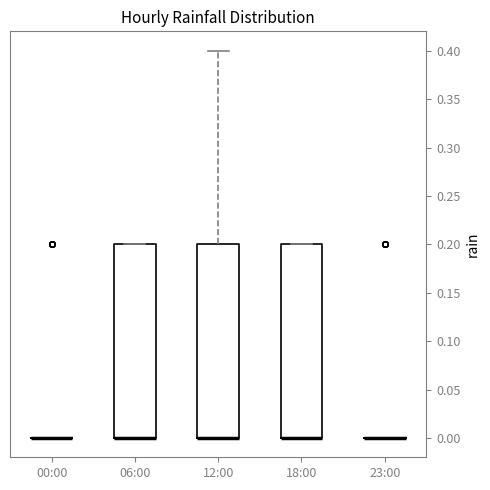

Reading left to right, read every box against the y-axis: the position of its median line, the range the box covers, and the ends of its whiskers. The values are not printed on the chart, so give them approximately, as read against the axis.

00:00: box collapsed to a line at 0.0, whiskers 0.0 to 0.0
06:00: median 0.0 (drawn on the box's lower edge), box 0.0 to 0.2, whiskers 0.0 to 0.2
12:00: median 0.0 (drawn on the box's lower edge), box 0.0 to 0.2, whiskers 0.0 to 0.4
18:00: median 0.0 (drawn on the box's lower edge), box 0.0 to 0.2, whiskers 0.0 to 0.2
23:00: box collapsed to a line at 0.0, whiskers 0.0 to 0.0